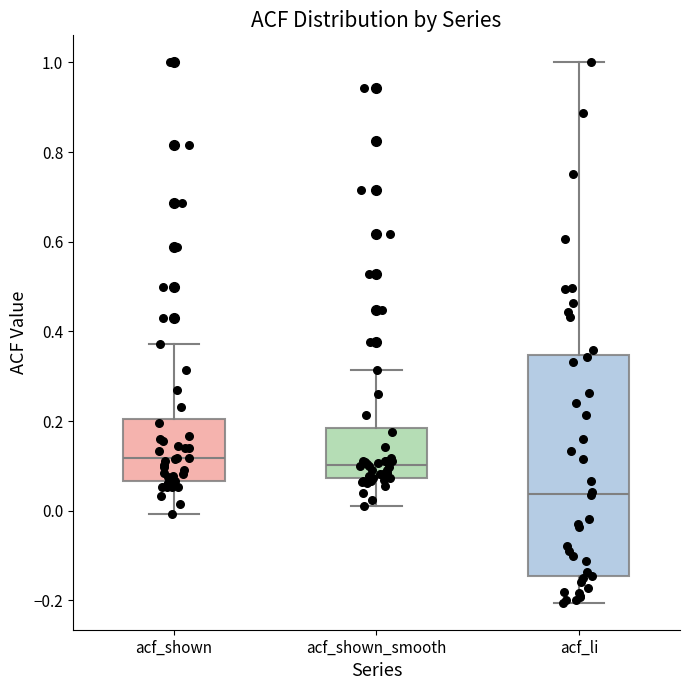

Reading left to right, read every box against the y-axis: the position of its median line, the range the box covers, and the ends of its whiskers. The values are not printed on the chart, so give them approximately, as read against the axis.

acf_shown: median 0.12, box 0.06 to 0.20, whiskers 0.00 to 0.38
acf_shown_smooth: median 0.10, box 0.08 to 0.18, whiskers 0.02 to 0.32
acf_li: median 0.04, box -0.14 to 0.34, whiskers -0.20 to 1.00